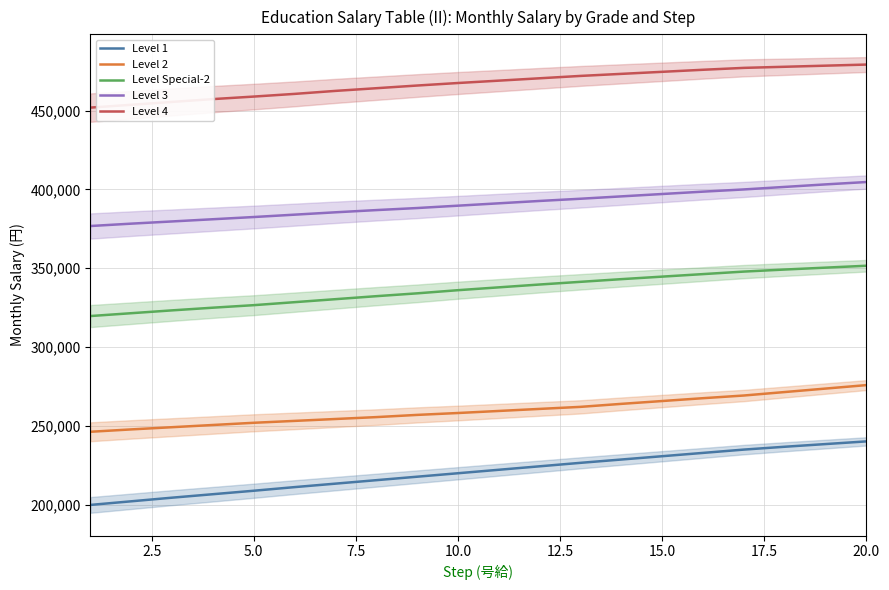

What is the maximum value for Level 4?

479200